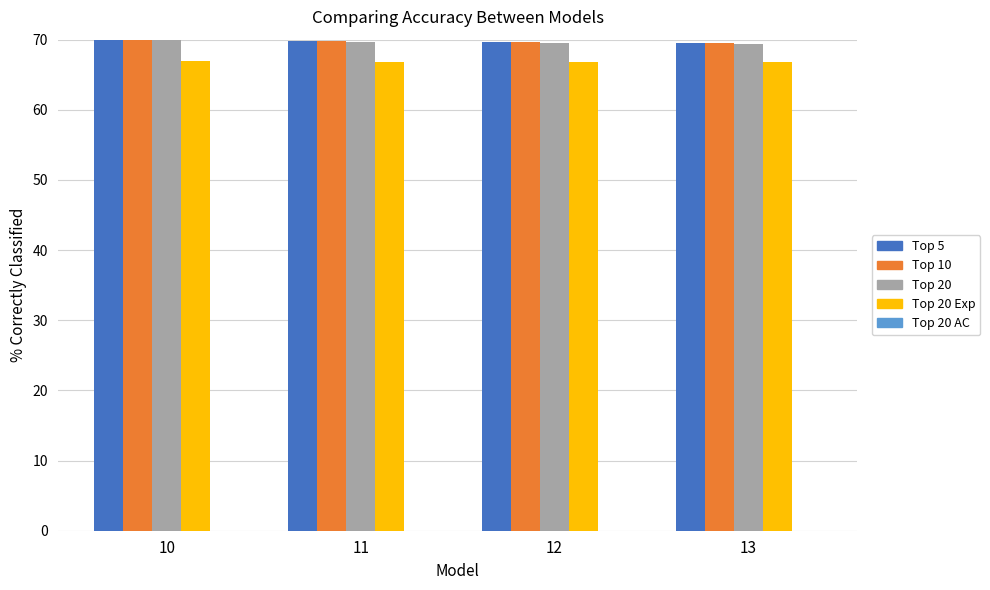

What is the total value across all series at 12?

275.6